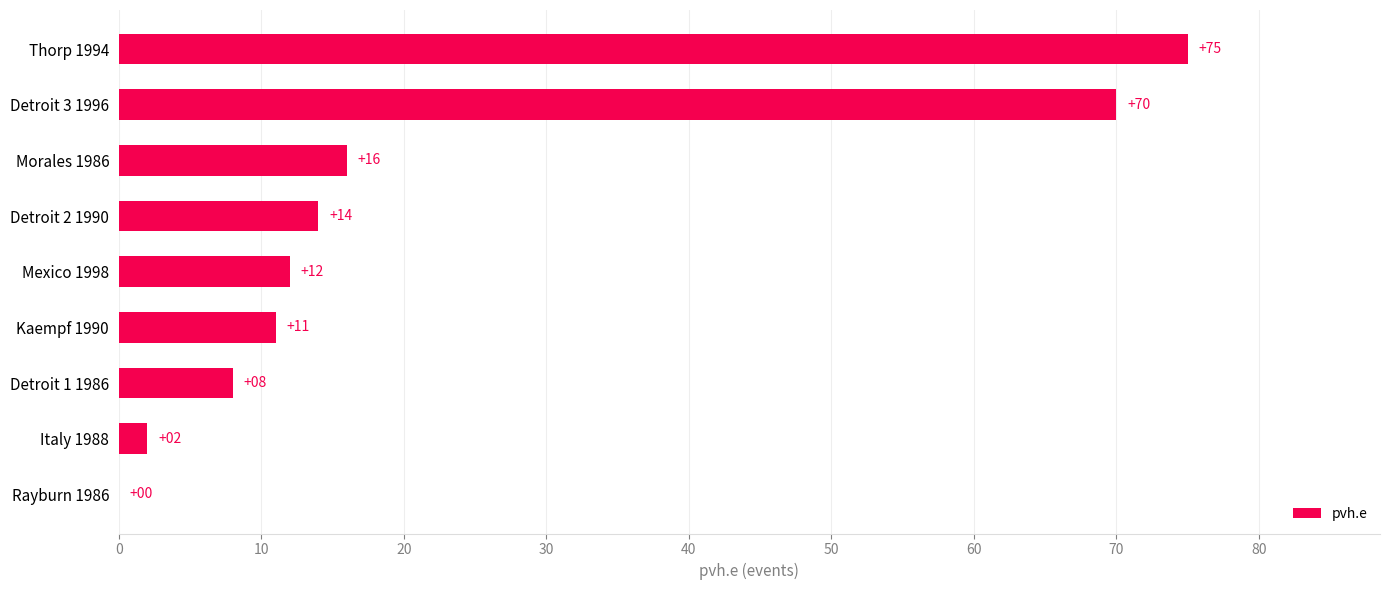

The value at Mexico 1998 is 5. True or false?

False